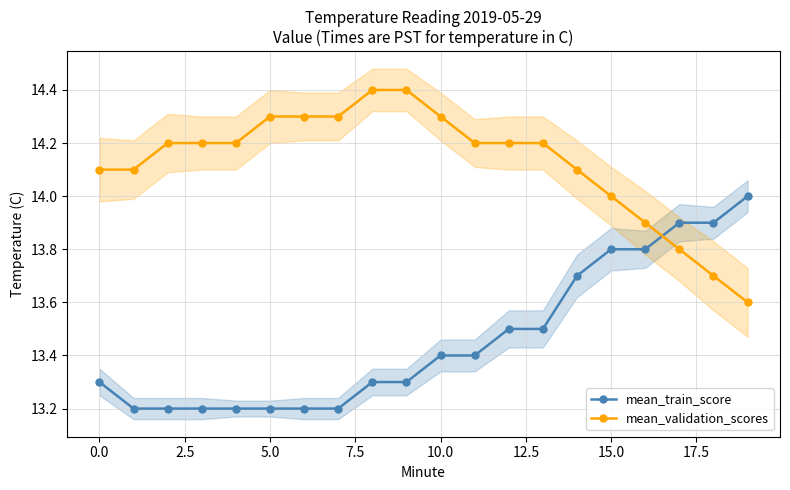

At which category is the sum across all series the highest?

15